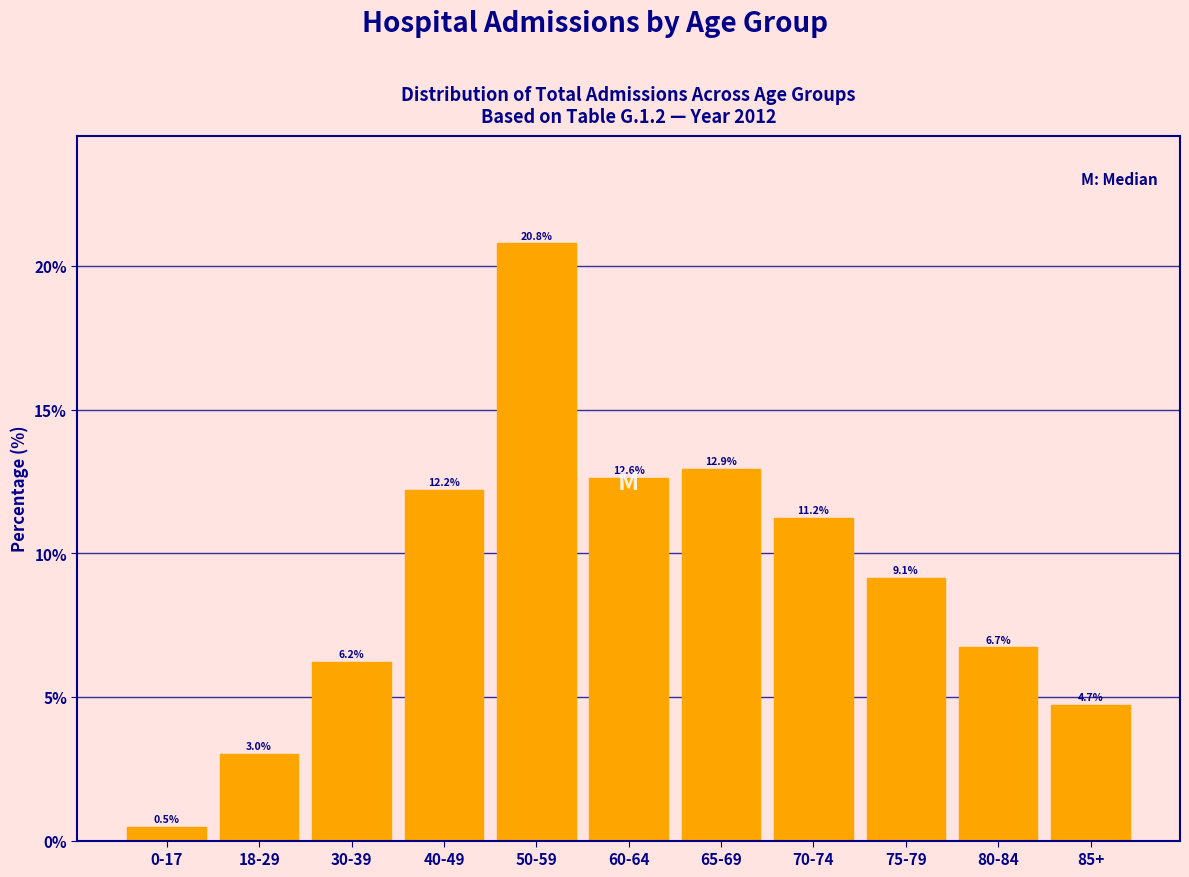

Reading left to right, extract all data points from this chart.

0-17=0.5	18-29=3.0	30-39=6.2	40-49=12.2	50-59=20.8	60-64=12.6	65-69=12.9	70-74=11.2	75-79=9.1	80-84=6.7	85+=4.7